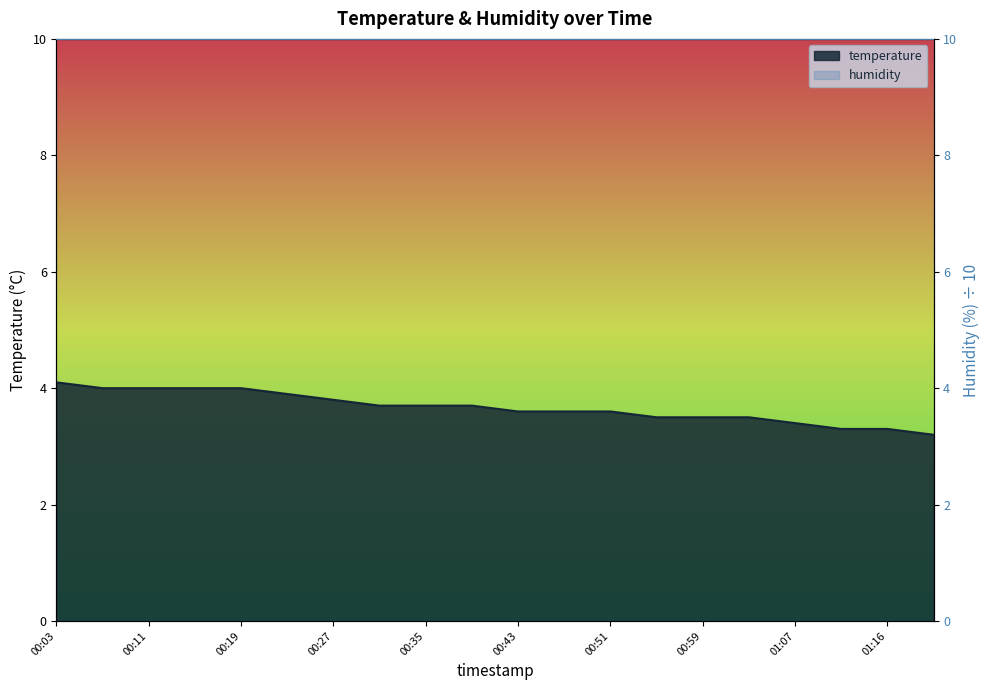

Reading left to right, extract all data points from this chart.

00:03=4.1	00:07=4.0	00:11=4.0	00:15=4.0	00:19=4.0	00:23=3.9	00:27=3.8	00:31=3.7	00:35=3.7	00:39=3.7	00:43=3.6	00:47=3.6	00:51=3.6	00:55=3.5	00:59=3.5	01:03=3.5	01:07=3.4	01:12=3.3	01:16=3.3	01:20=3.2